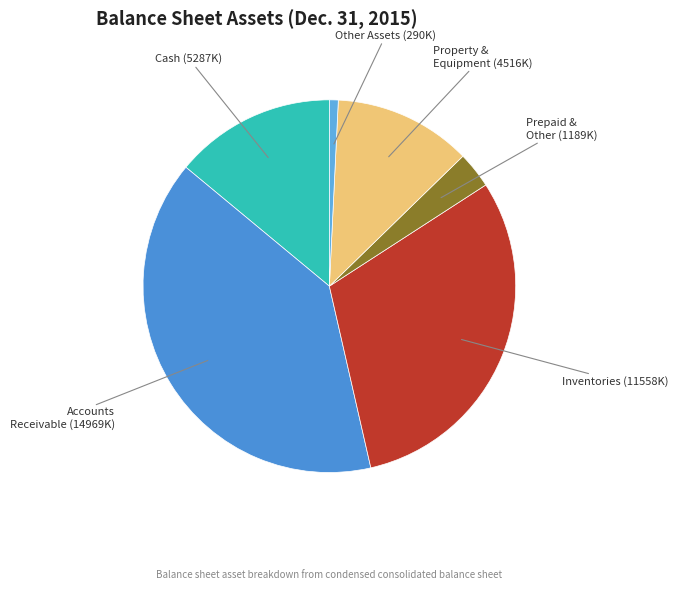

How many slices are in this pie chart?

6